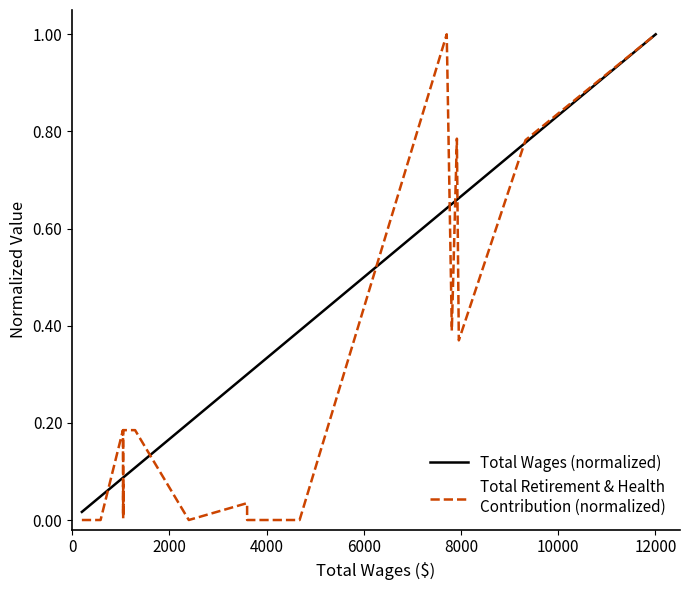

How many lines are shown in the chart?

2